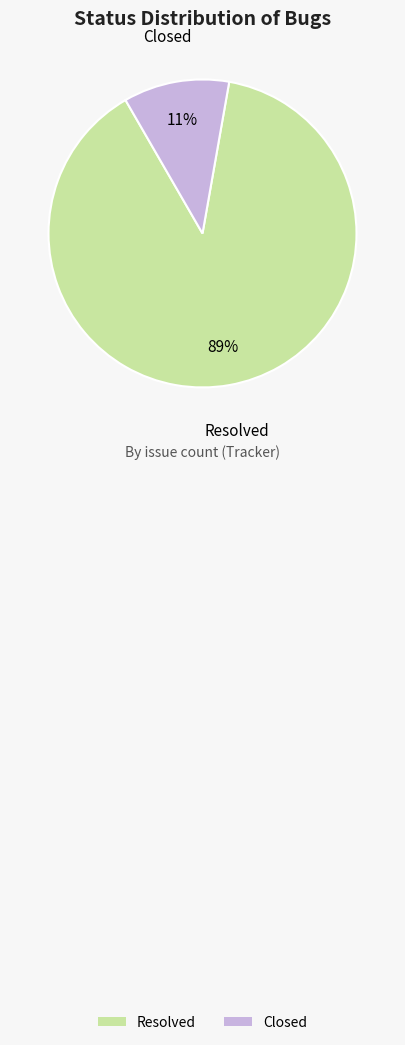

What percentage is the Closed slice, to the nearest percent?

11%